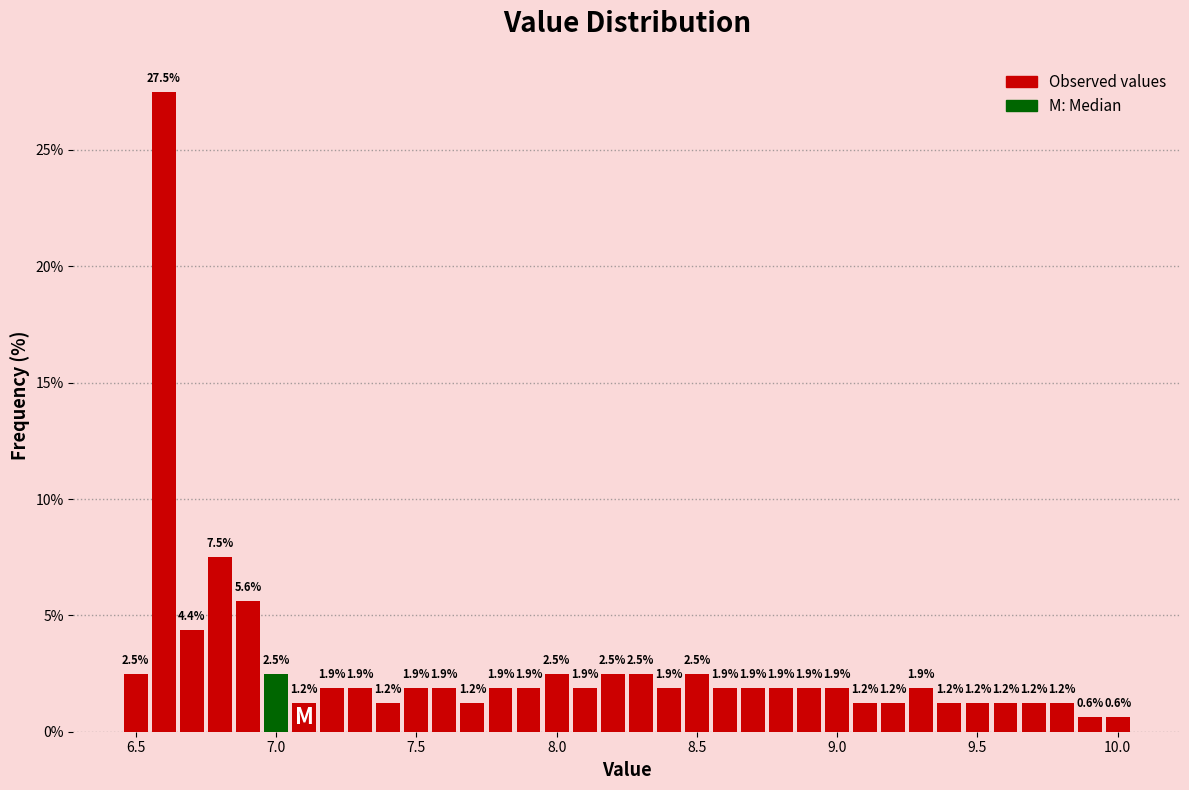

Read against the x-axis, roughly where is the centre of the tallest bar?

6.60